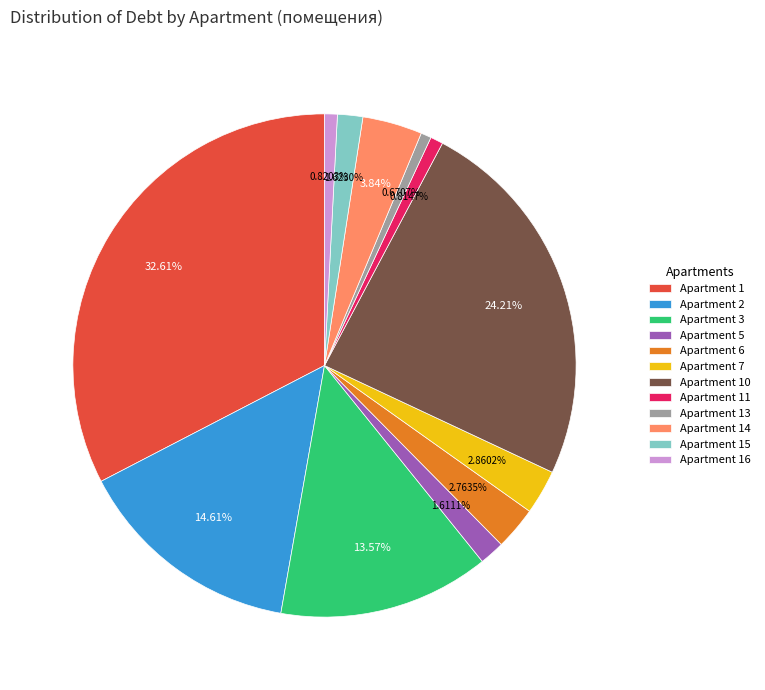

What is the ratio of the value at Apartment 10 to the value at Apartment 13?

36.1